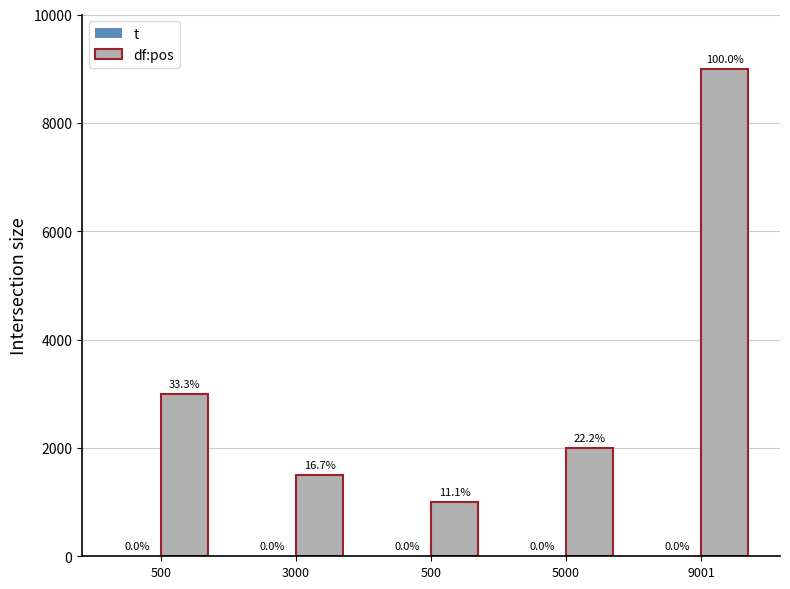

What is the sum of the df:pos values at 9001 and 5000?

11001.0